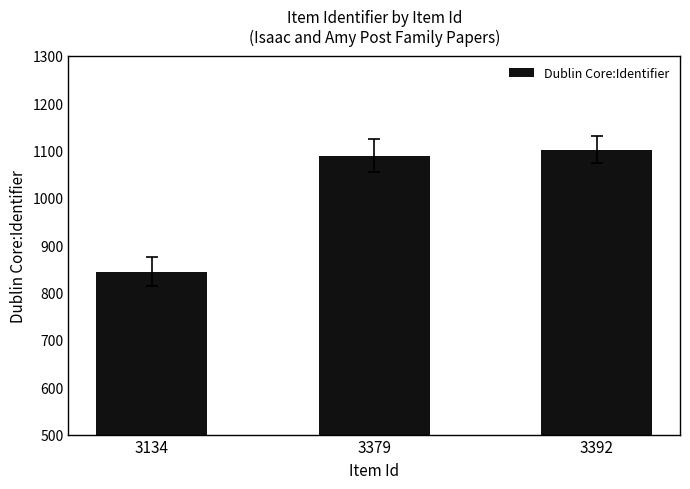

What is the sum of the values at 3392 and 3134?

1946